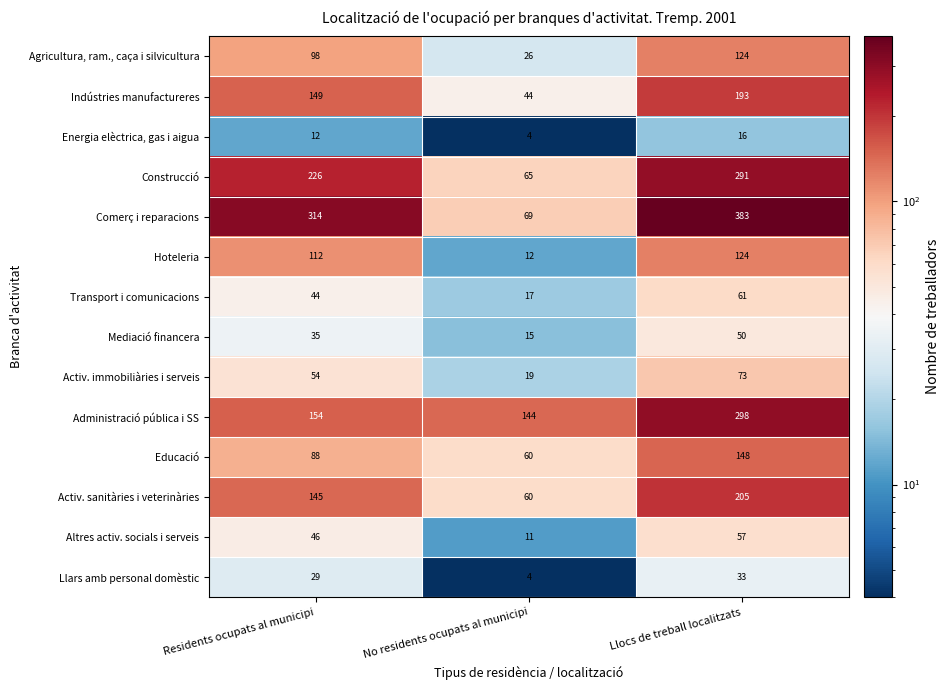

What is the difference between the maximum and minimum values in the Altres activ. socials i serveis series?

46